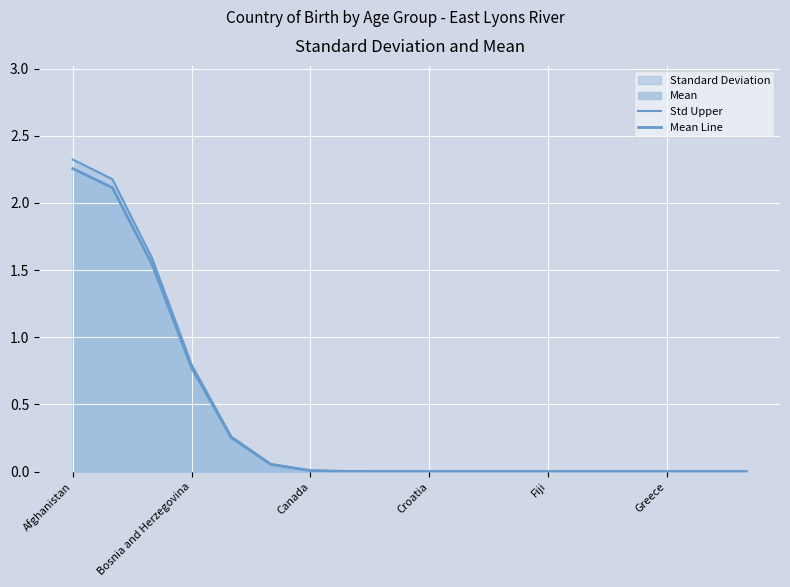

Which series has the widest spread of values?

Std Upper